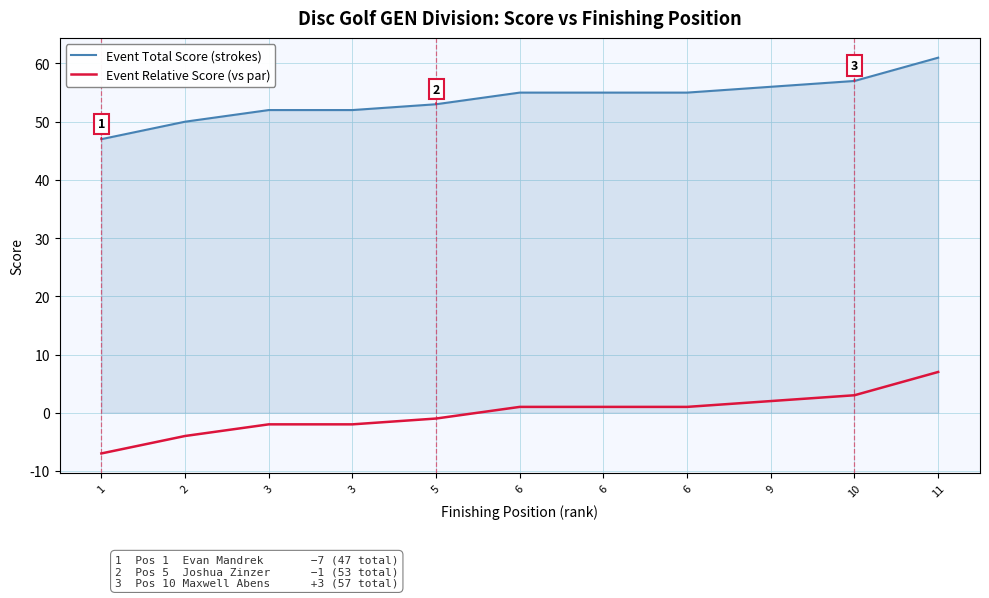

Which series has the largest total across all categories?

Event Total Score (strokes)